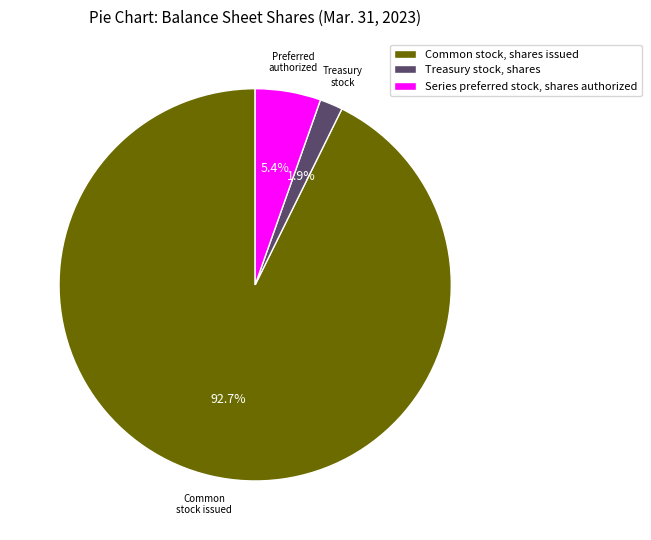

Which slice is the largest?

Common stock, shares issued